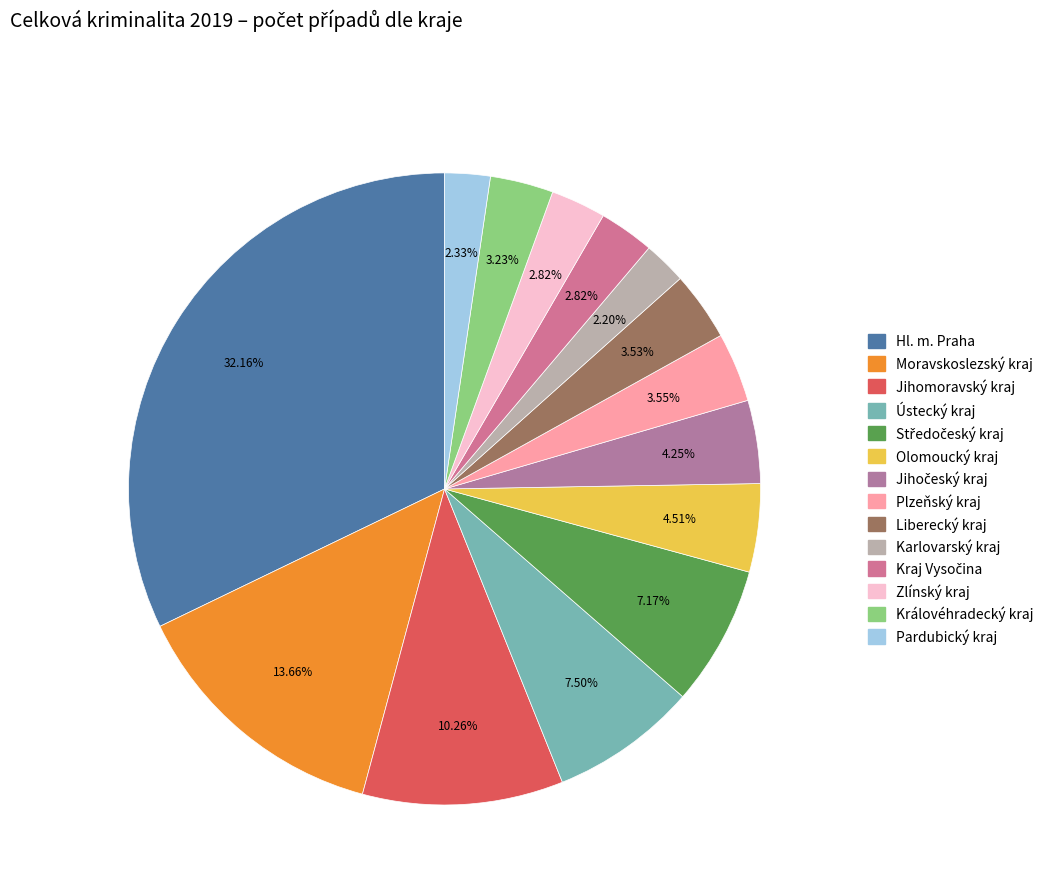

How many segments does this pie chart have?

14